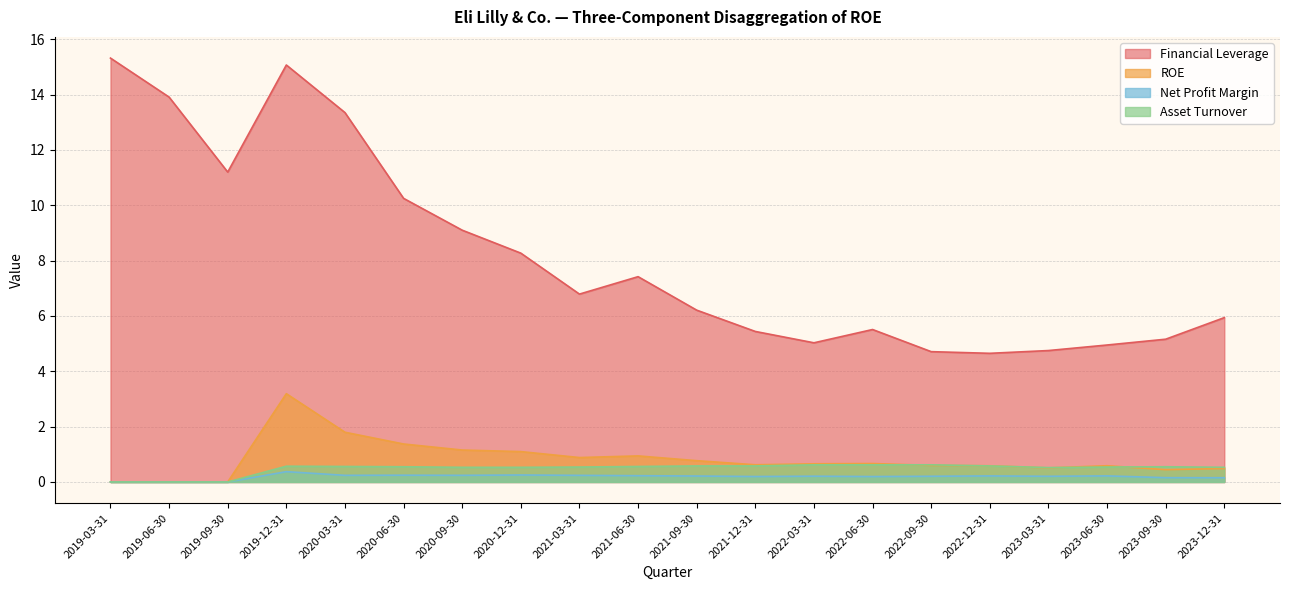

Between 2019-09-30 and 2021-12-31, which is larger?

2019-09-30